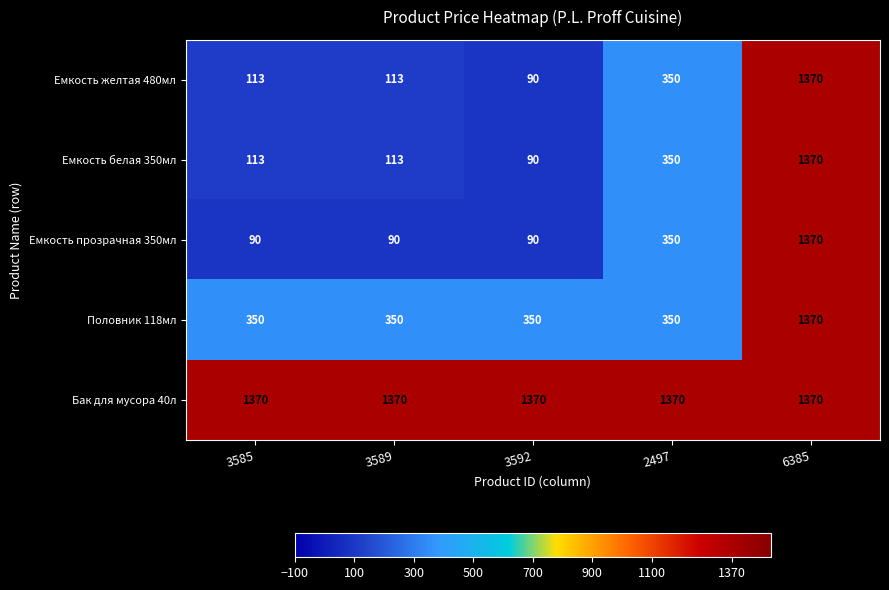

How many data points does each series have?

5